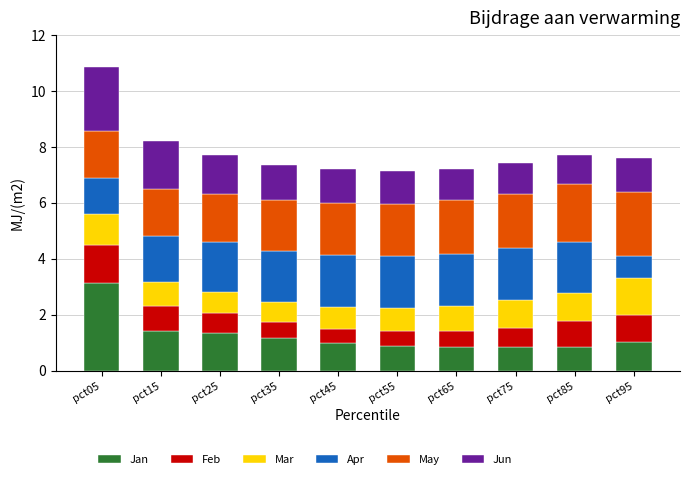

What is the difference between the maximum and minimum values in the Jan series?

2.3